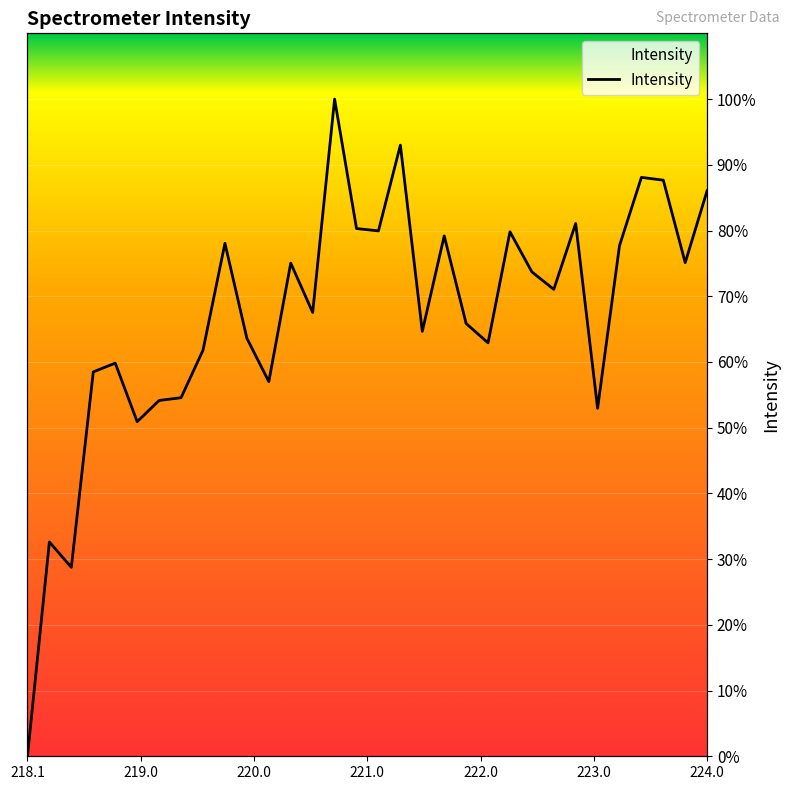

True or false: the data shows 120.4 at 28.

False